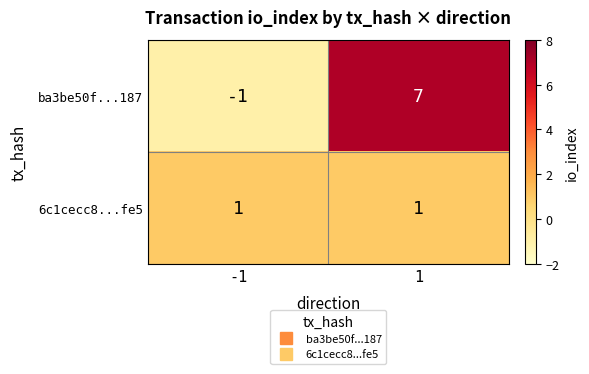

What is the difference between the ba3be50f...187 values at 1 and -1?

8